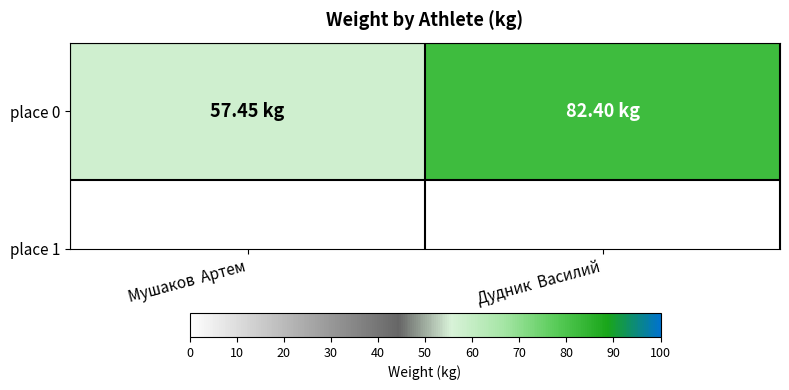

Reading right to left, what are all the values shown in this chart?

82.4	57.5